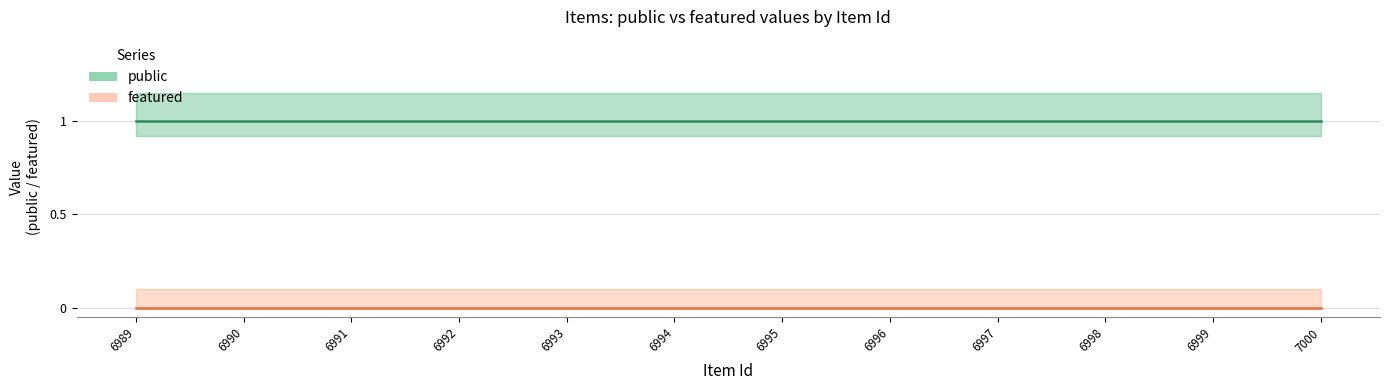

At which label is public closest to 1?

6989